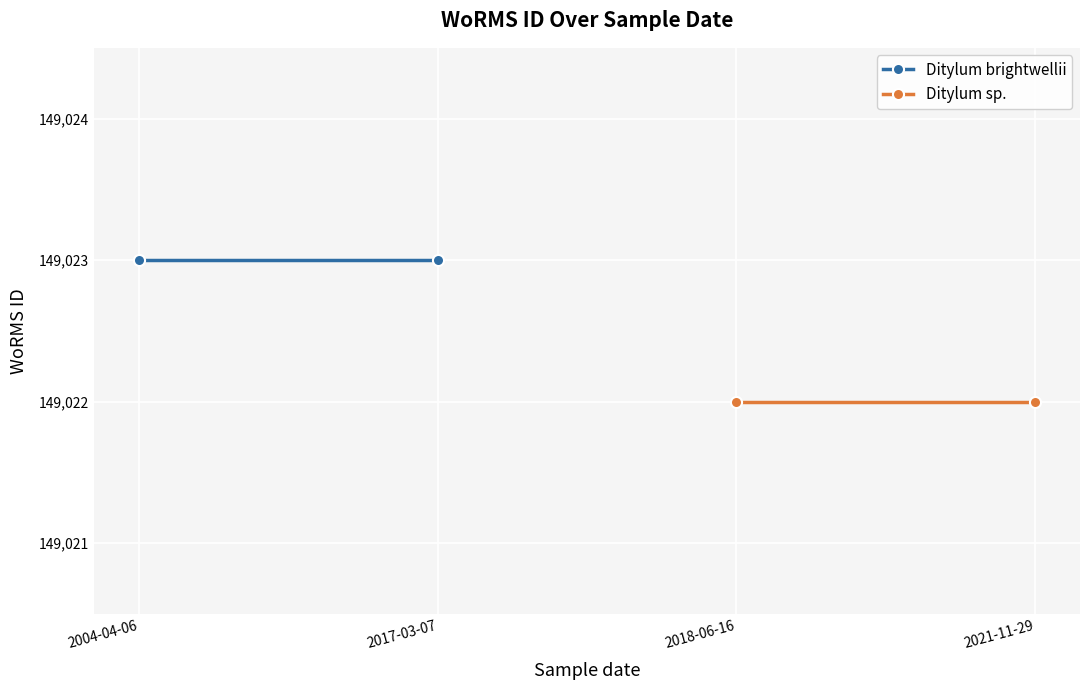

Read the Ditylum brightwellii value at 2017-03-07.

149023